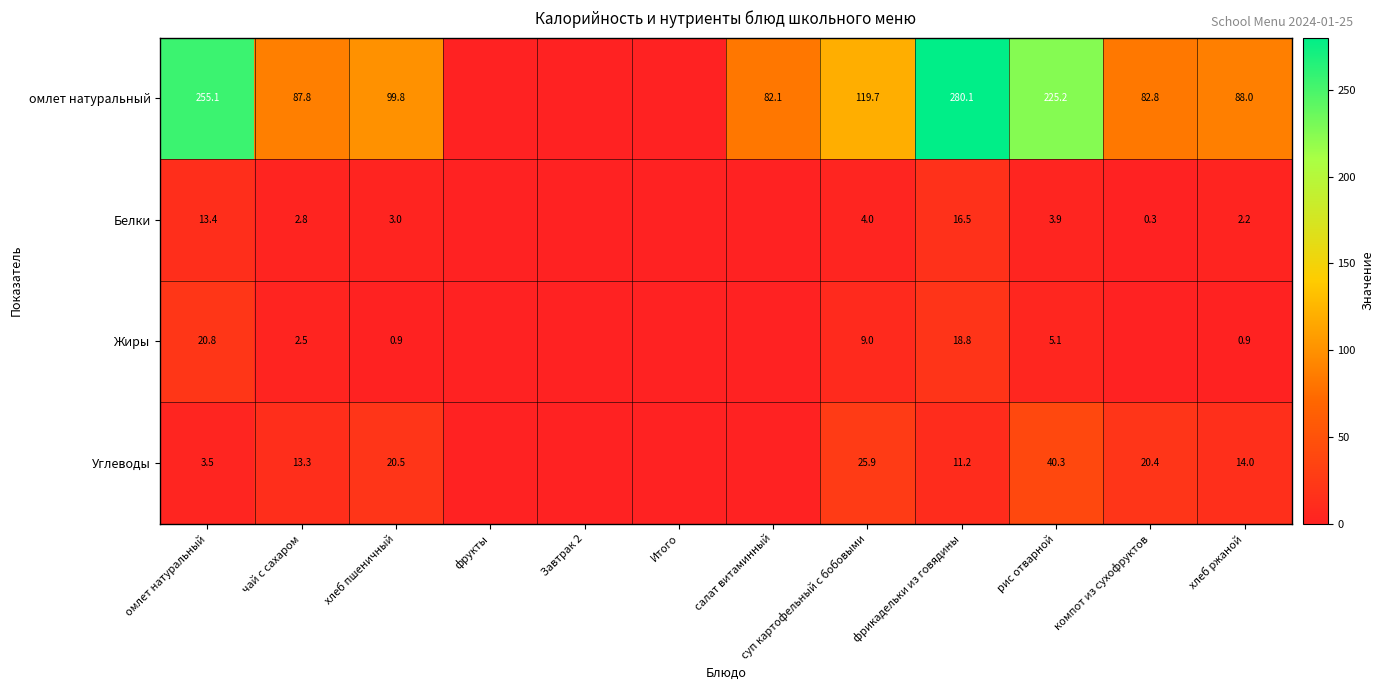

The value of Белки at компот из сухофруктов is 0.3. True or false?

True